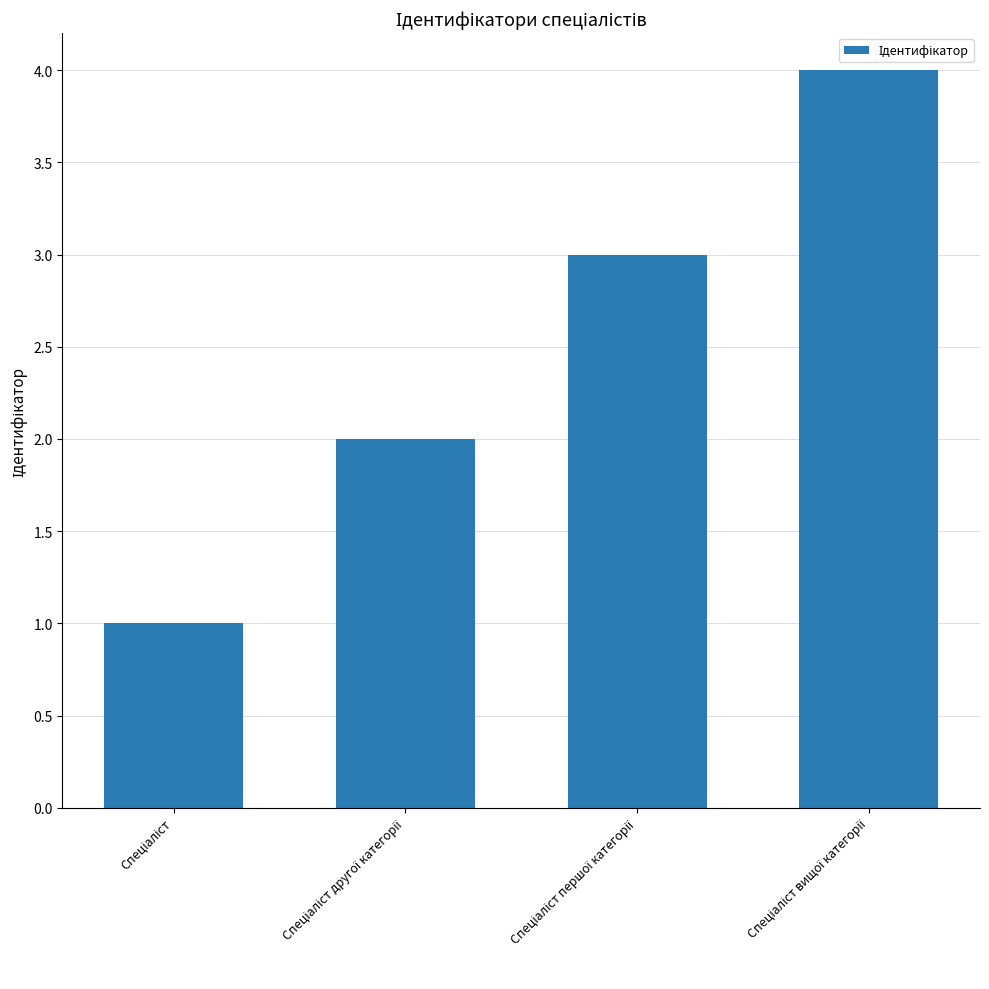

What is the maximum value shown in the chart?

4